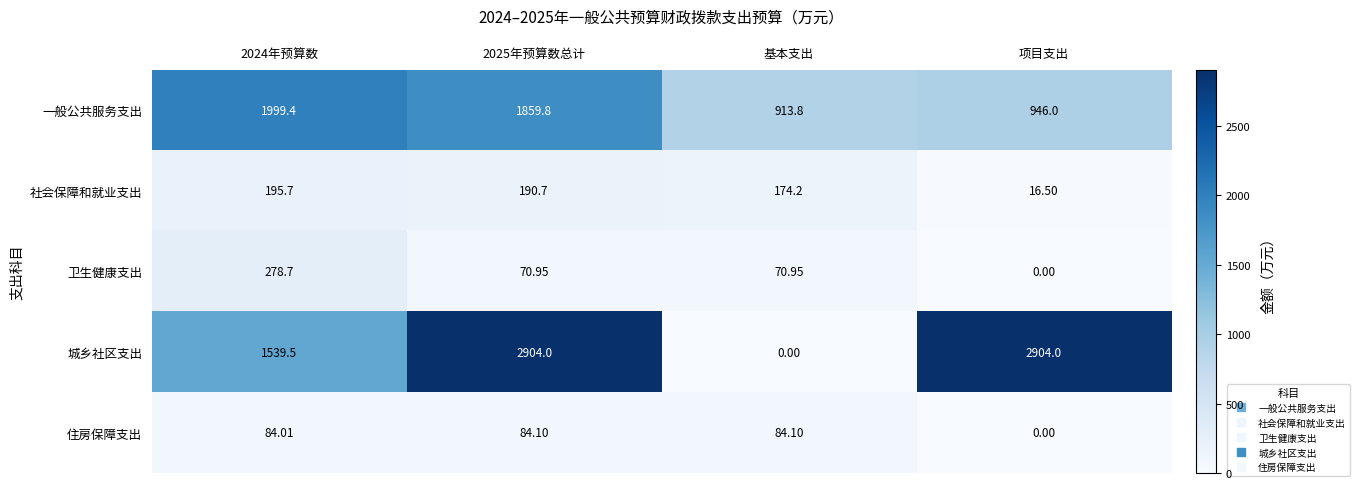

What is the total value across all series at 2025年预算数总计?

5109.6